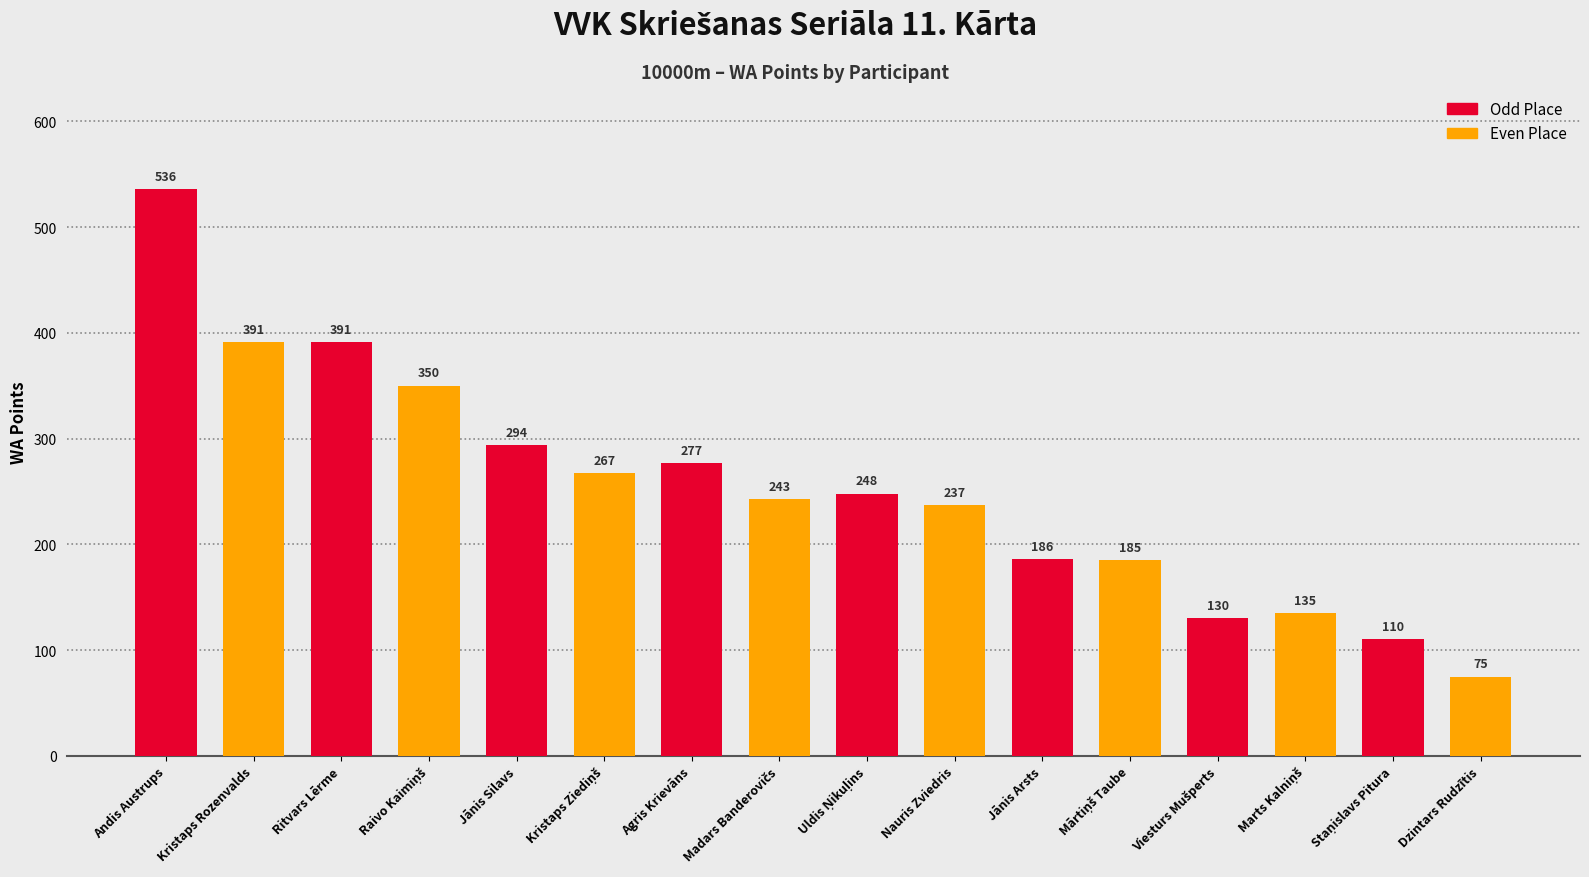

The chart shows a value of 391 at Ritvars Lērme. True or false?

True